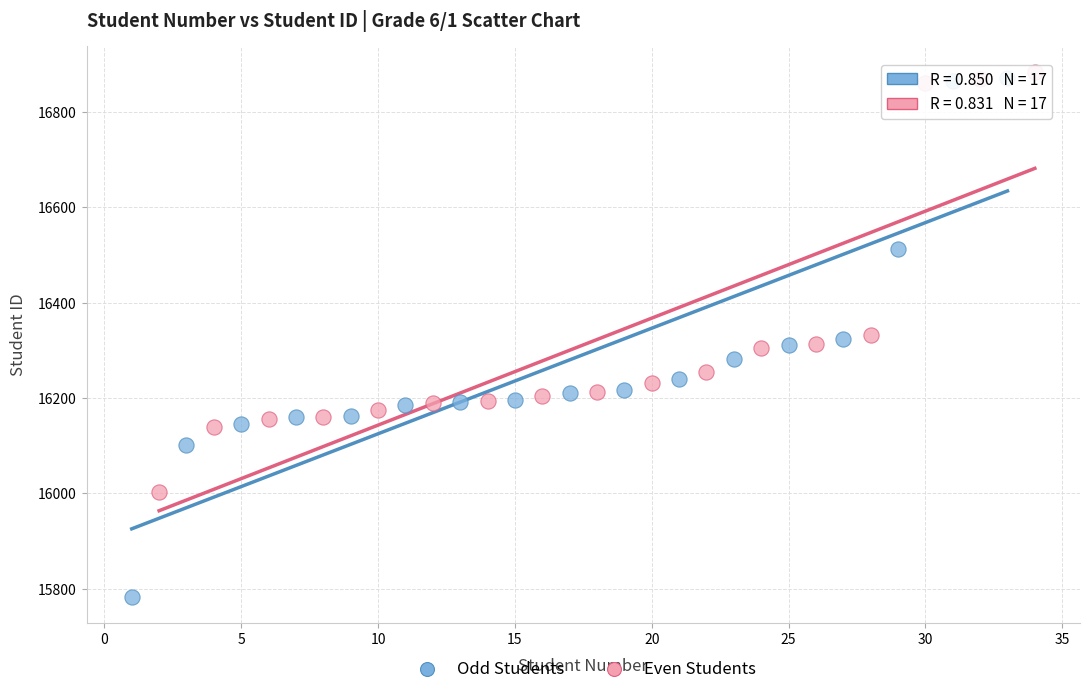

Which series reaches the minimum Y coordinate?

Odd Students